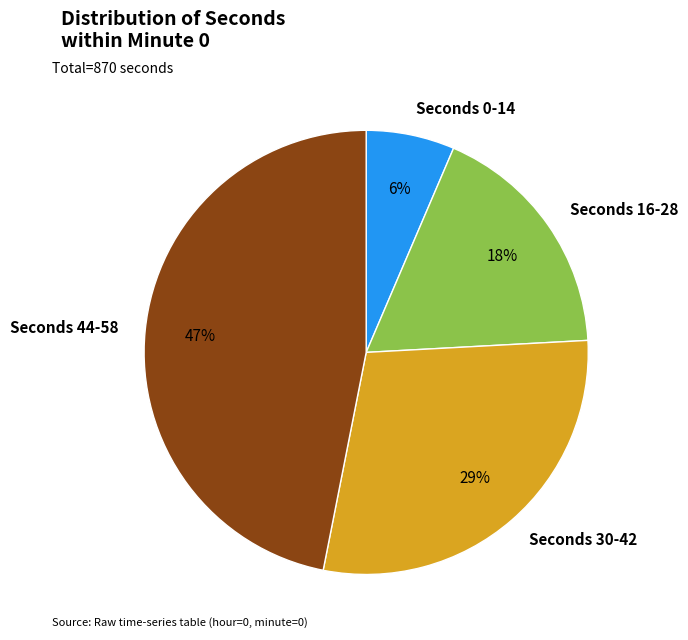

To the nearest percent, what is the average slice percentage?

25%